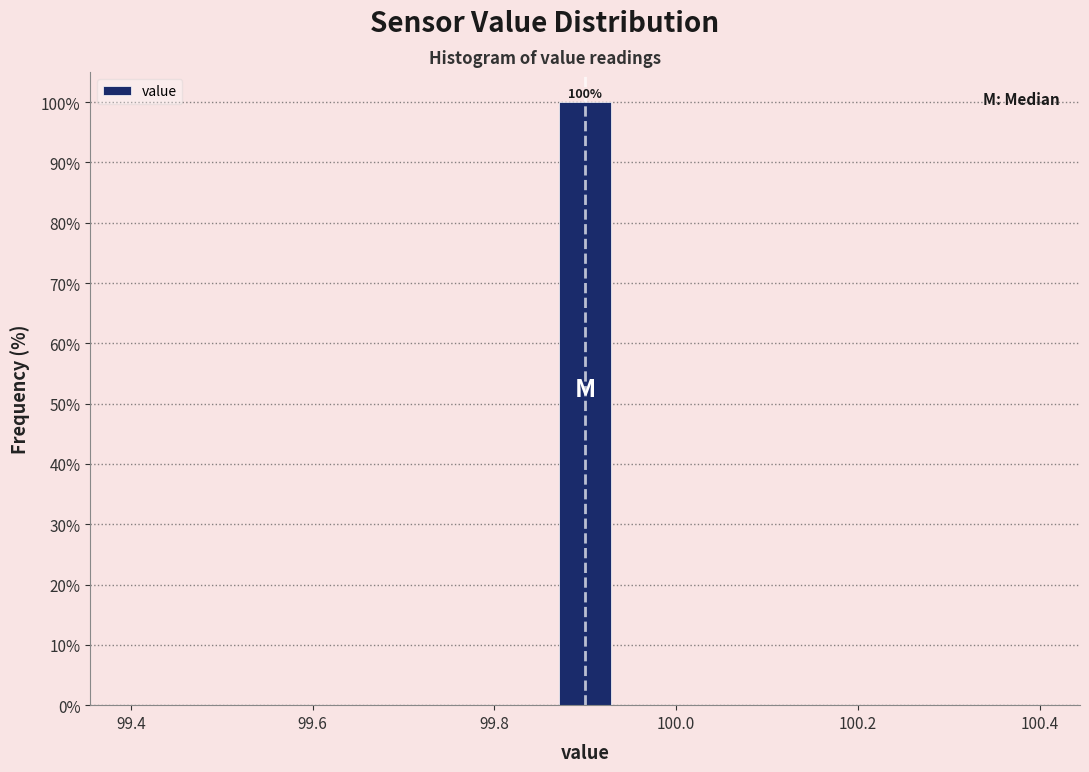

Around what value on the x-axis is the tallest bar? Give the approximate position of its centre, as read against the axis.

99.90